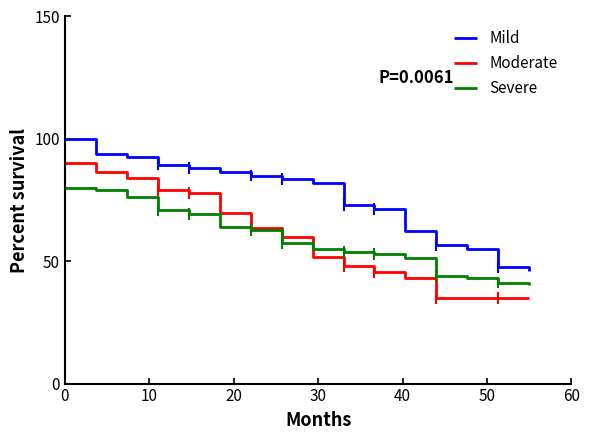

How many categories are shown in the chart?

16